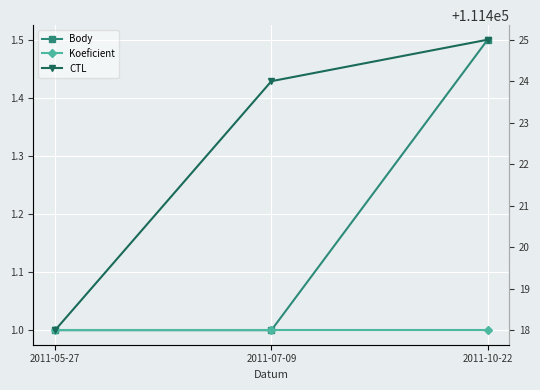

Reading left to right, transcribe all the data shown in this chart.

Body: 2011-05-27=1.0	2011-07-09=1.0	2011-10-22=1.5
Koeficient: 2011-05-27=1.0	2011-07-09=1.0	2011-10-22=1.0
CTL: 2011-05-27=111418.0	2011-07-09=111424.0	2011-10-22=111425.0